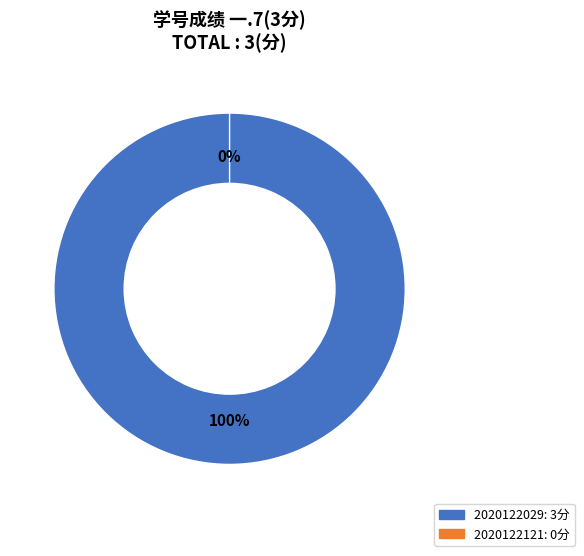

Combined, do 2020122029 and 2020122121 account for over 50%?

Yes